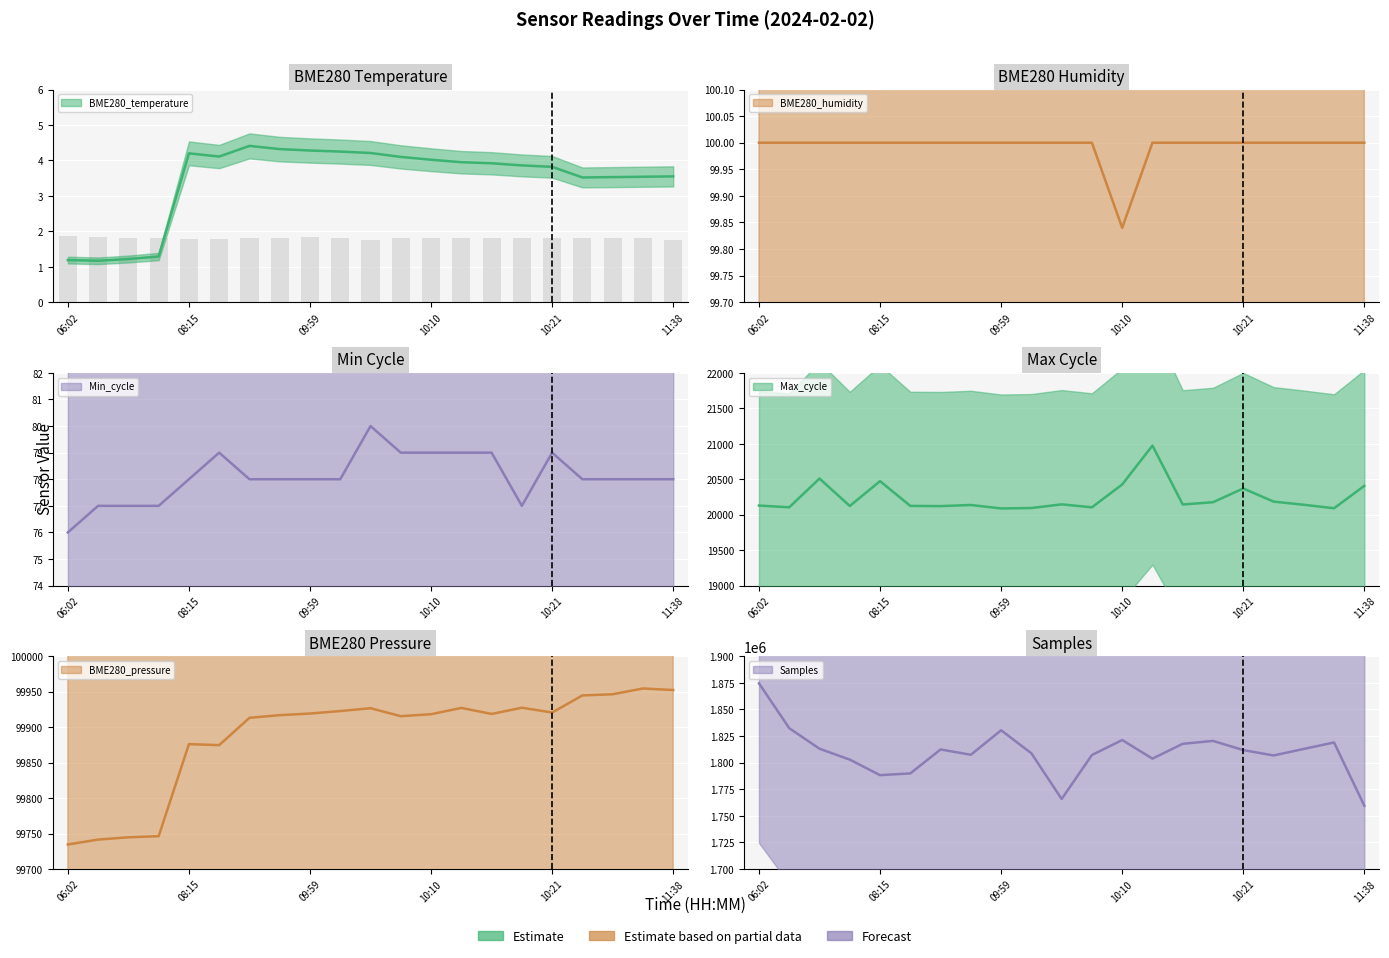

List the labels in order of BME280_temperature value, smallest first.

06:05, 06:02, 06:07, 06:10, 11:29, 11:32, 11:35, 11:38, 10:21, 10:18, 10:15, 10:13, 10:10, 10:08, 08:17, 08:15, 10:05, 10:02, 09:59, 09:57, 09:54